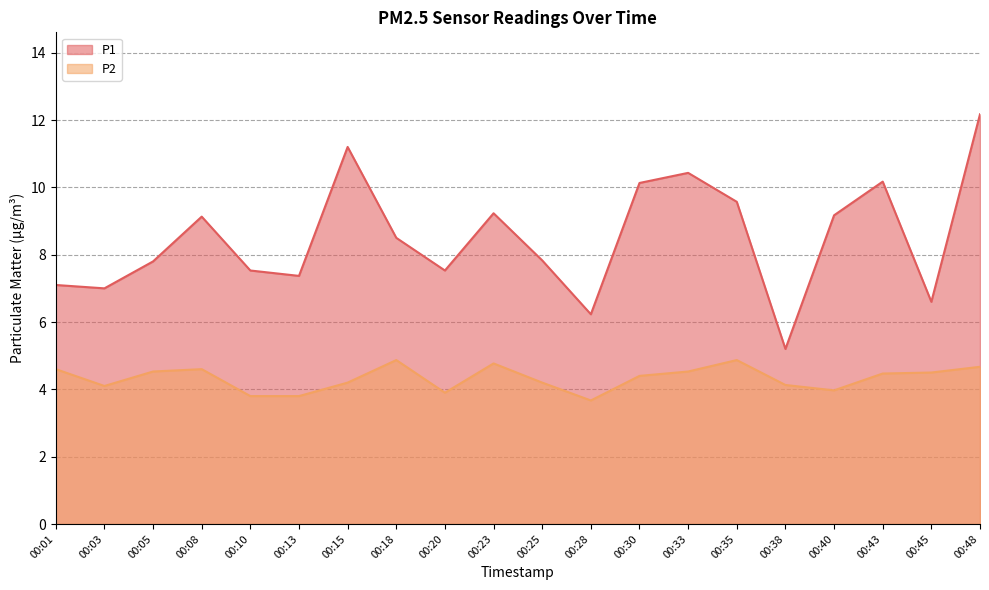

Rank the series at 00:13 from lowest to highest value.

P2, P1